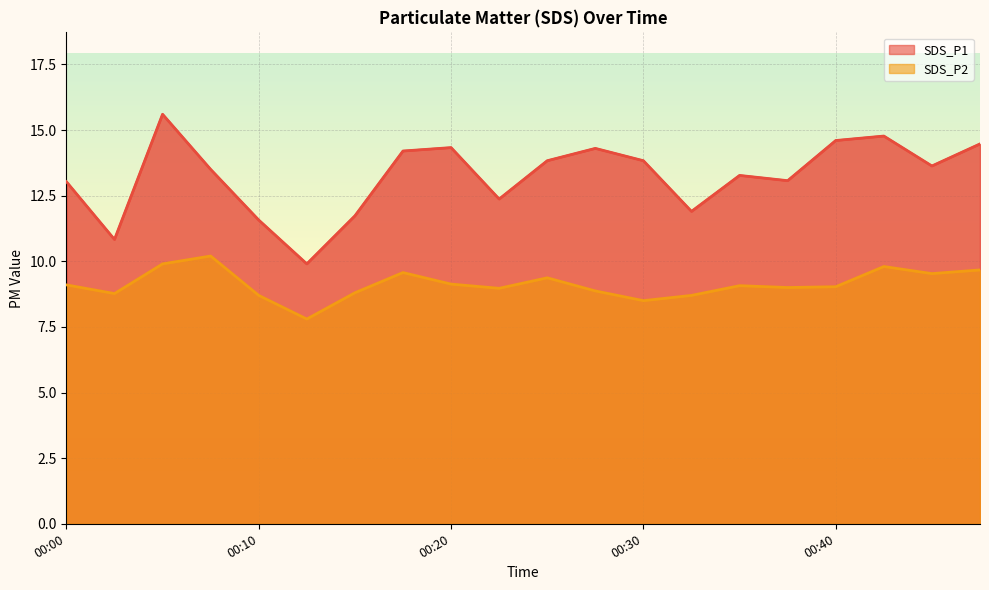

Which series has the widest spread of values?

SDS_P1